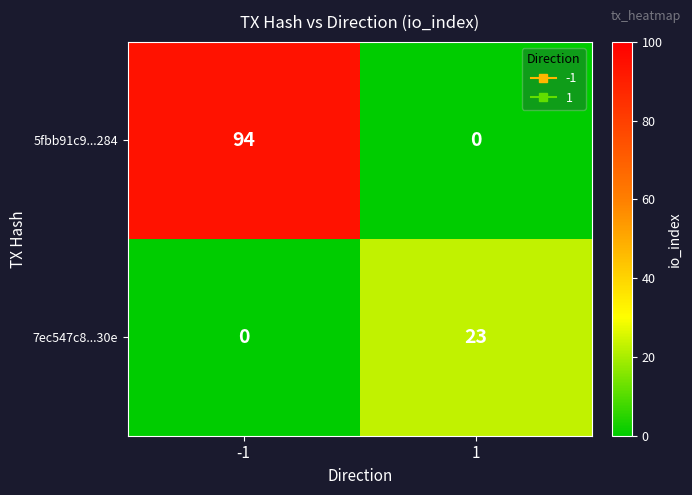

Count the number of data series in this chart.

2